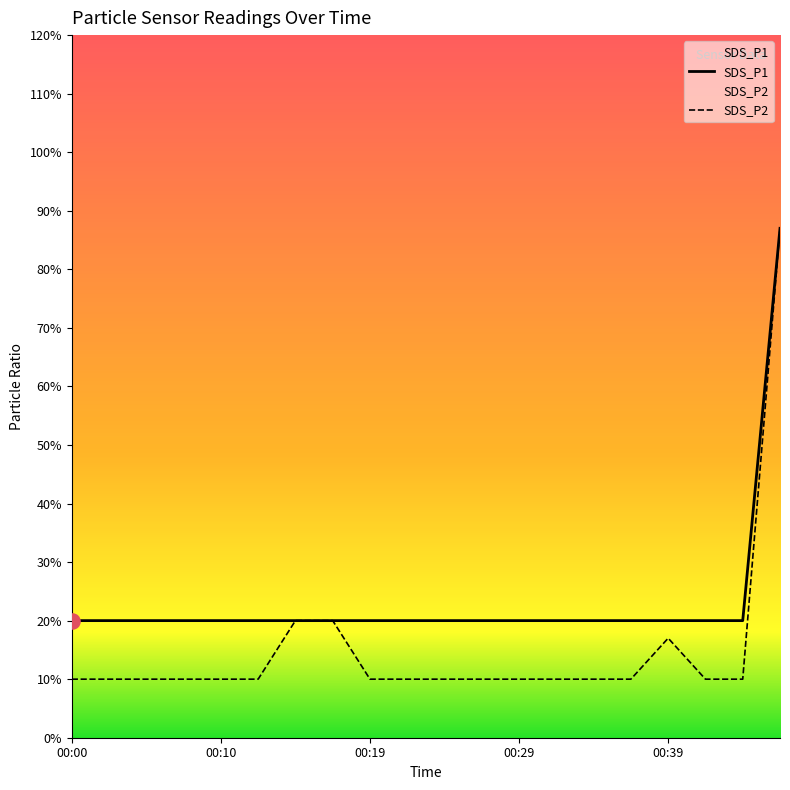

Which series has the largest total across all categories?

SDS_P1